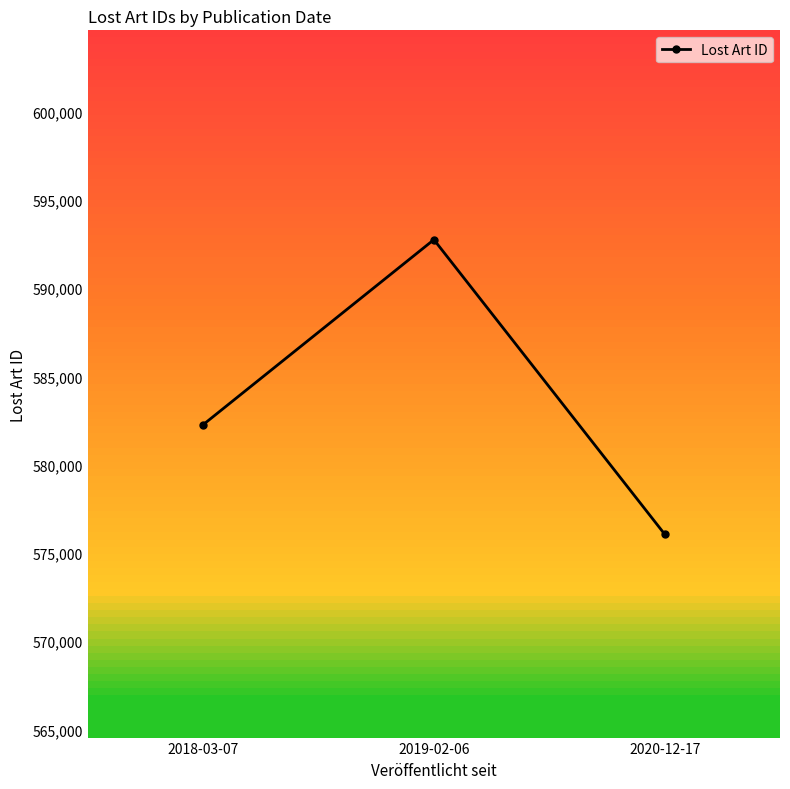

Does the chart have visible grid lines?

No